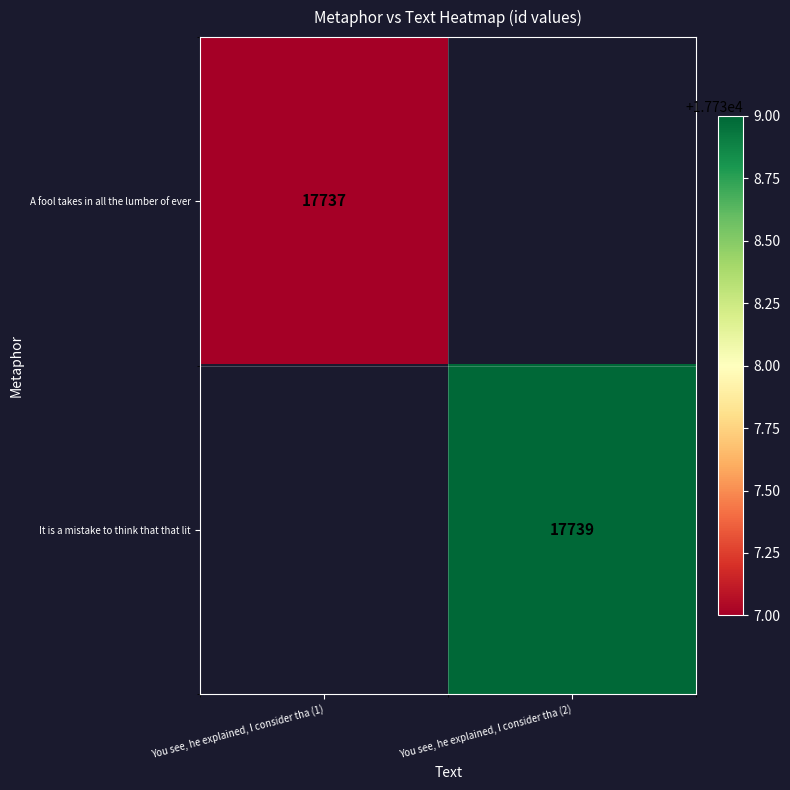

True or false: A fool takes in all the lumber of ever has a value of 27231 at You see, he explained, I consider tha (1).

False